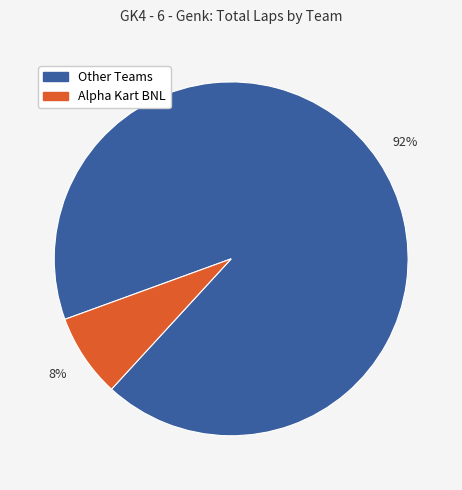

How many slices are in this pie chart?

2